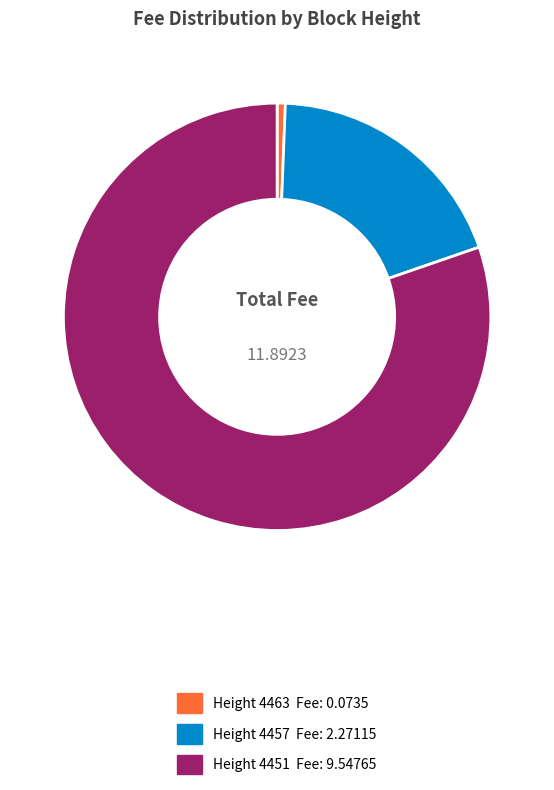

Does any single category account for the majority?

Yes